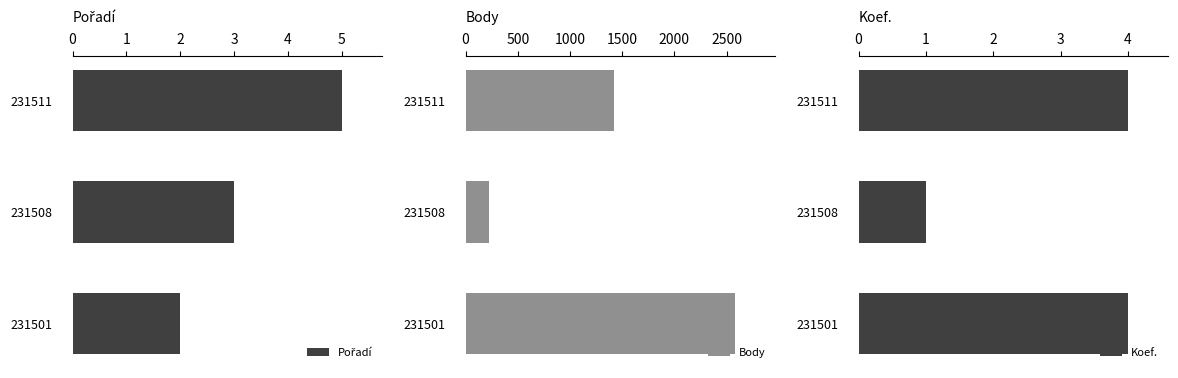

Which series has the widest spread of values?

Body